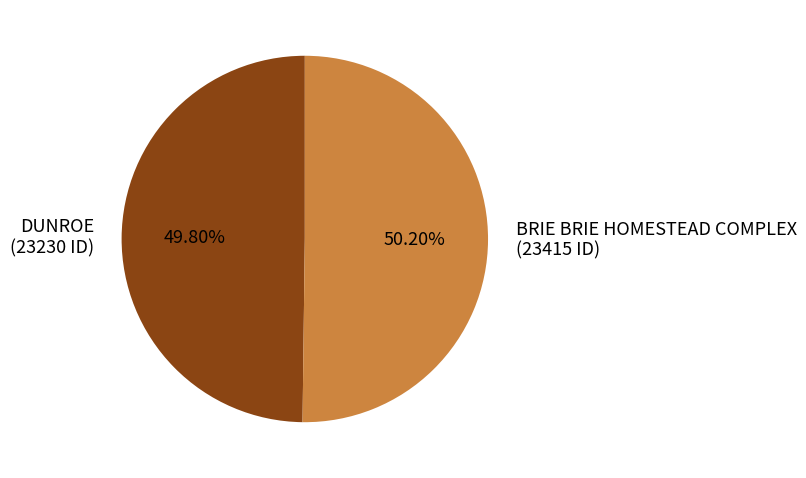

What is the ratio of the value at BRIE BRIE HOMESTEAD COMPLEX (23415 ID) to the value at DUNROE (23230 ID)?

1.0